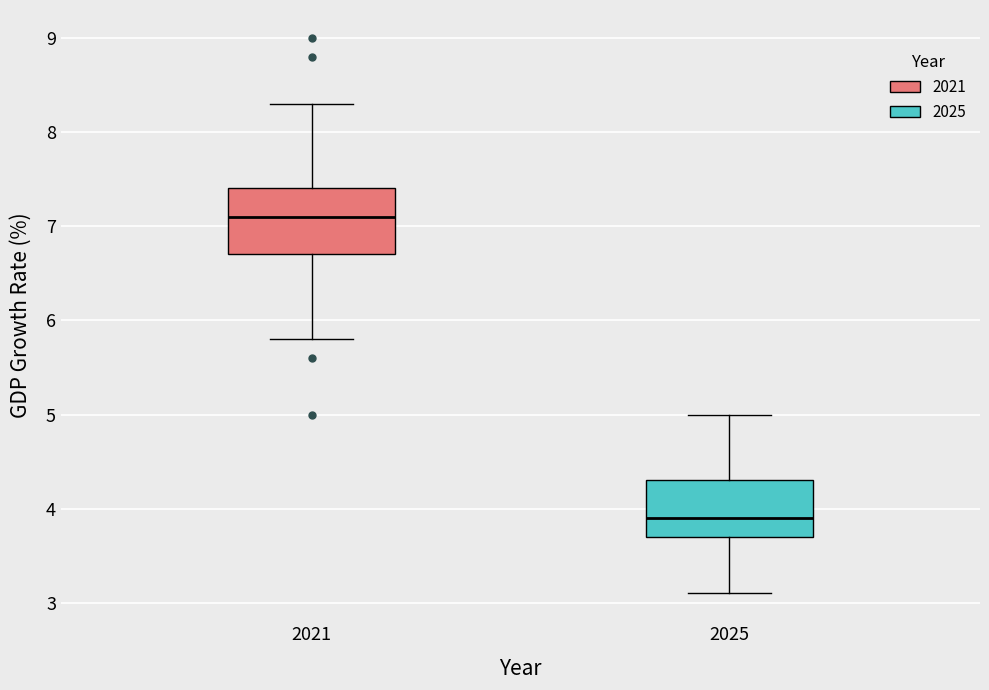

Reading left to right, read every box against the y-axis: the position of its median line, the range the box covers, and the ends of its whiskers. The values are not printed on the chart, so give them approximately, as read against the axis.

2021: median 7.1, box 6.7 to 7.4, whiskers 5.8 to 8.3
2025: median 3.9, box 3.7 to 4.3, whiskers 3.1 to 5.0